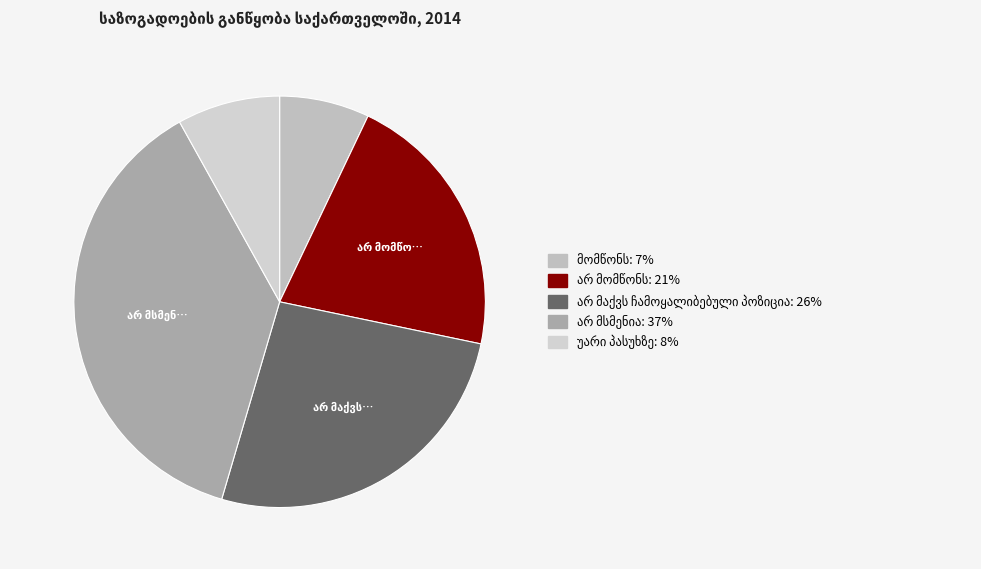

How many segments does this pie chart have?

5